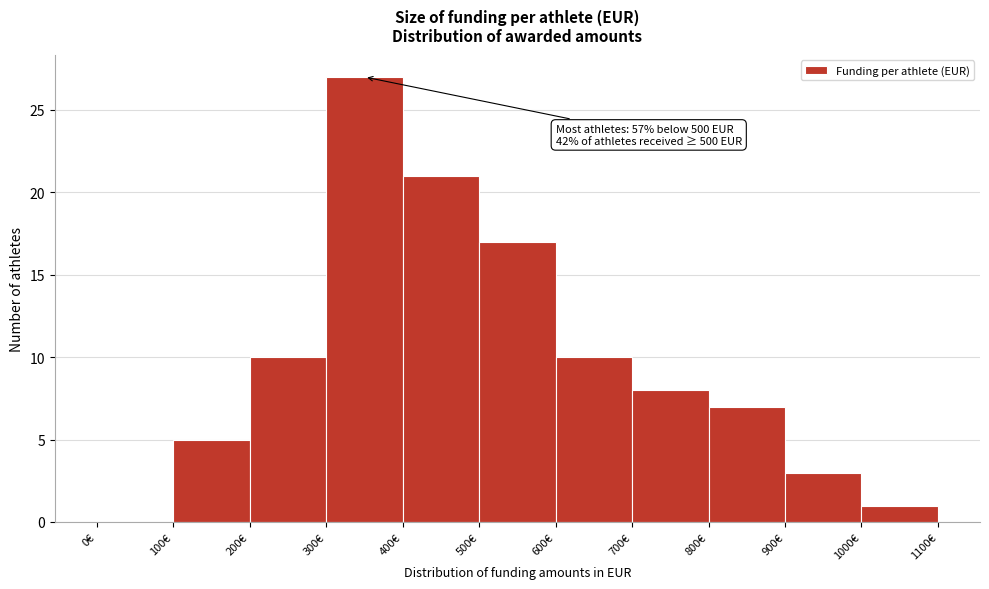

Which range on the x-axis has the tallest bar?

300 to 400